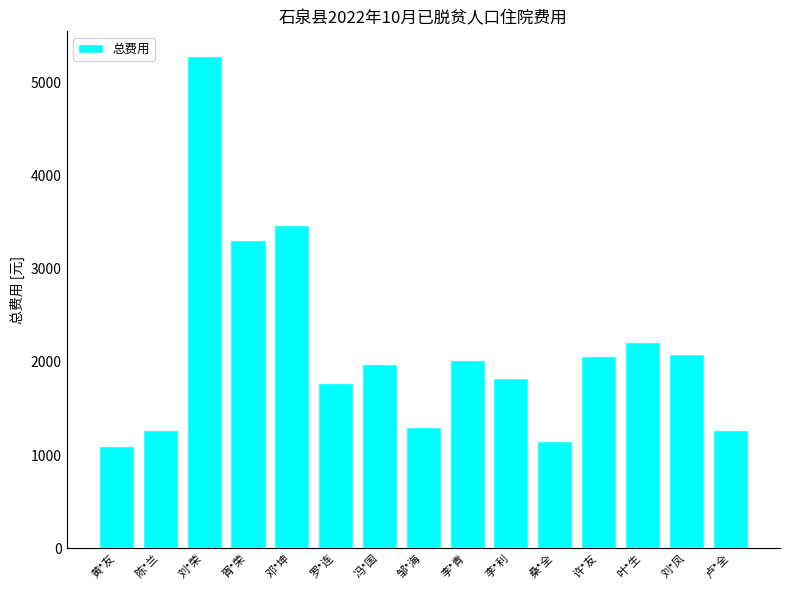

What is the difference between the second highest and second lowest values?

2322.8